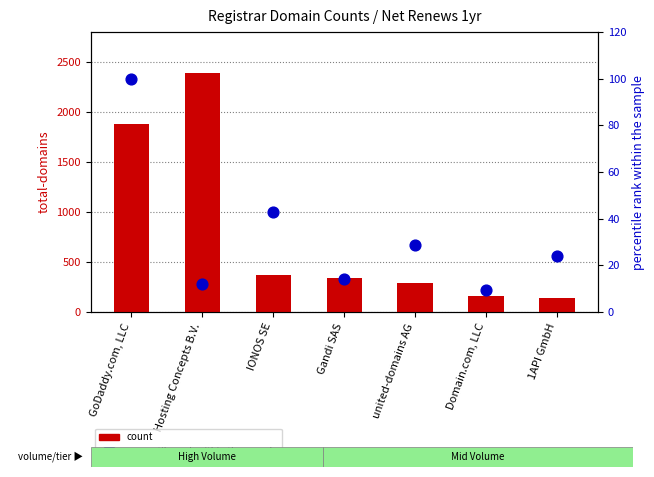

Which series reaches the maximum Y coordinate?

count